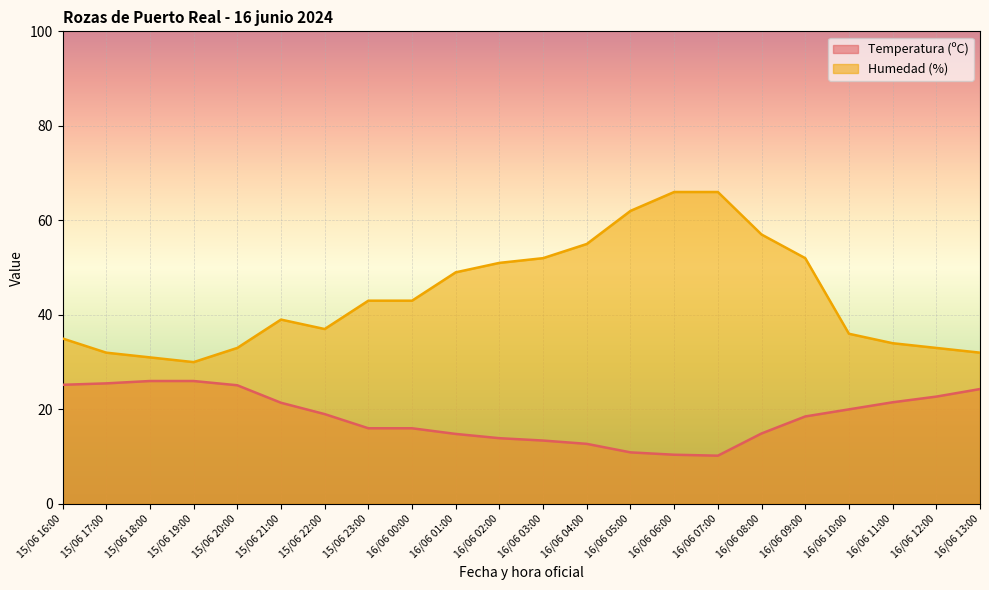

How many data points in Humedad (%) are less than 43?

11